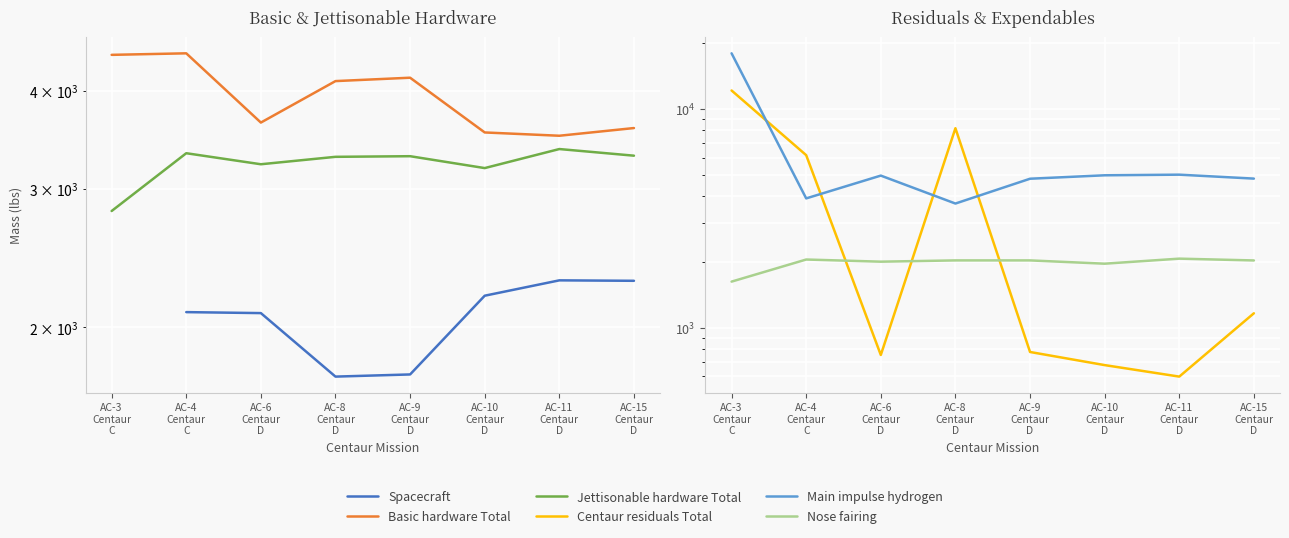

What is the value of the Spacecraft point at the 8th from the left?

2291.0